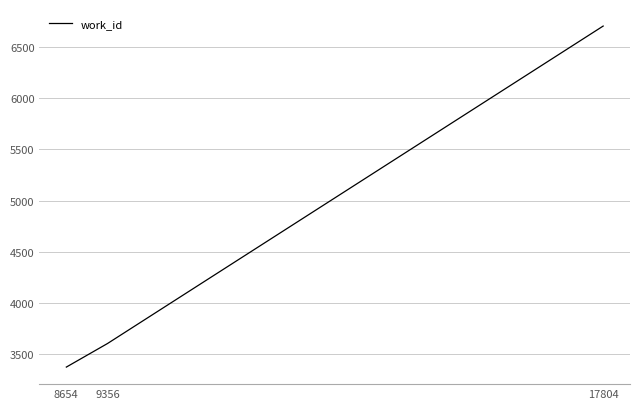

The chart shows a value of 2189 at 8654. True or false?

False